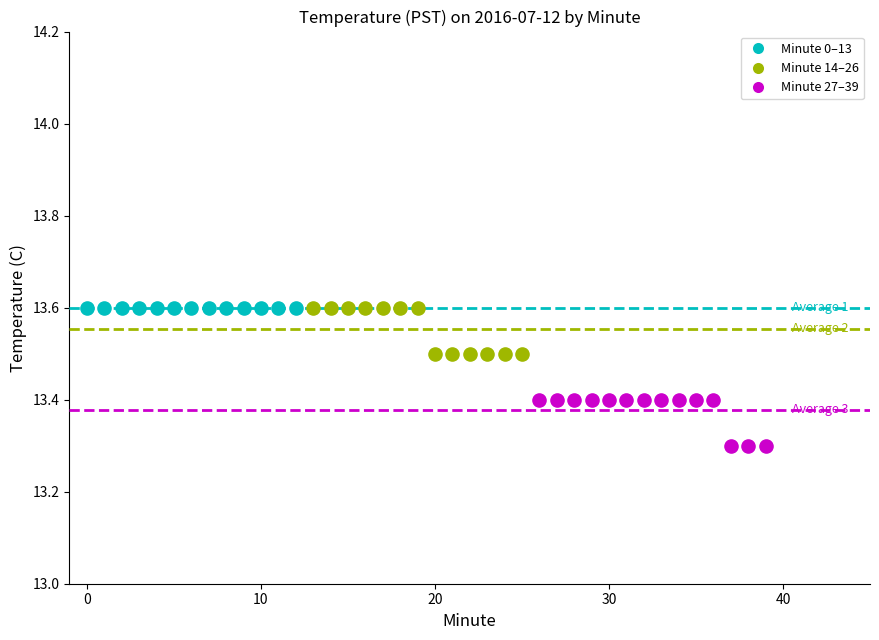

Which series contains the lowest Y value?

Minute 27–39